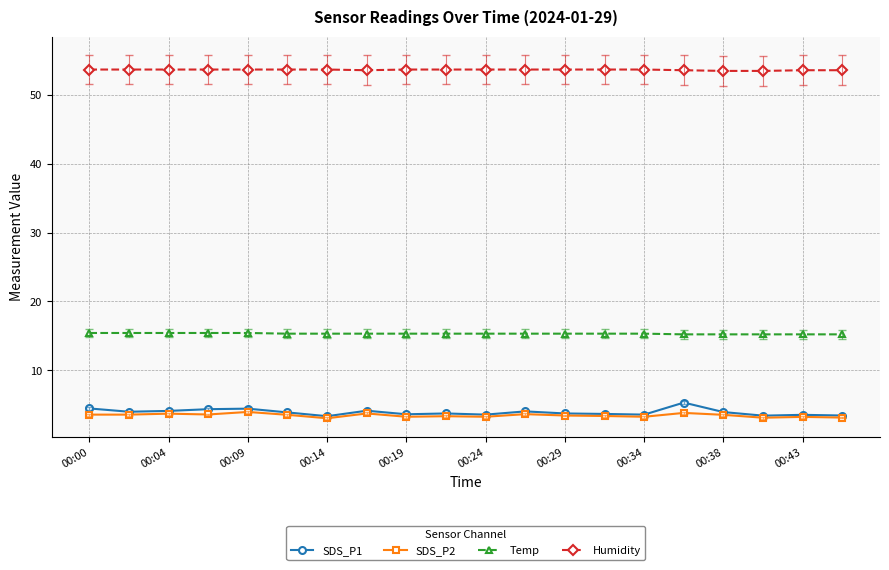

What is the difference between the maximum and minimum values in the SDS_P2 series?

0.9